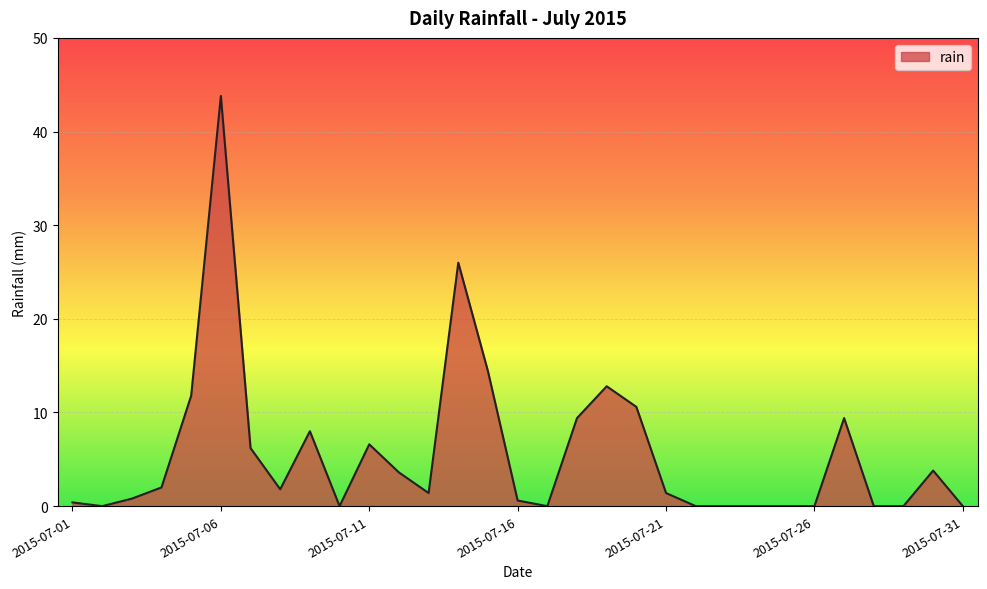

What is the greatest value displayed?

43.8